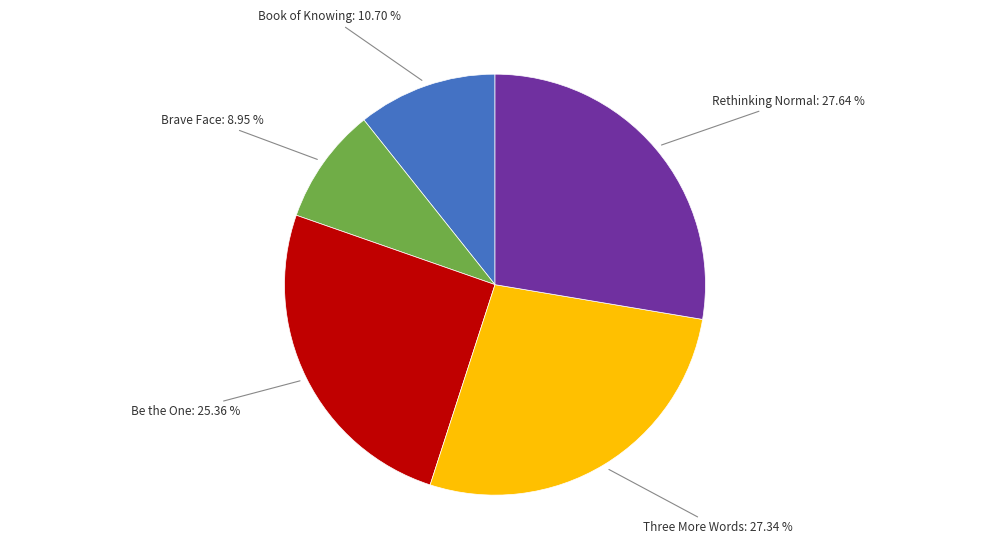

Is there any slice that represents more than half of the pie?

No